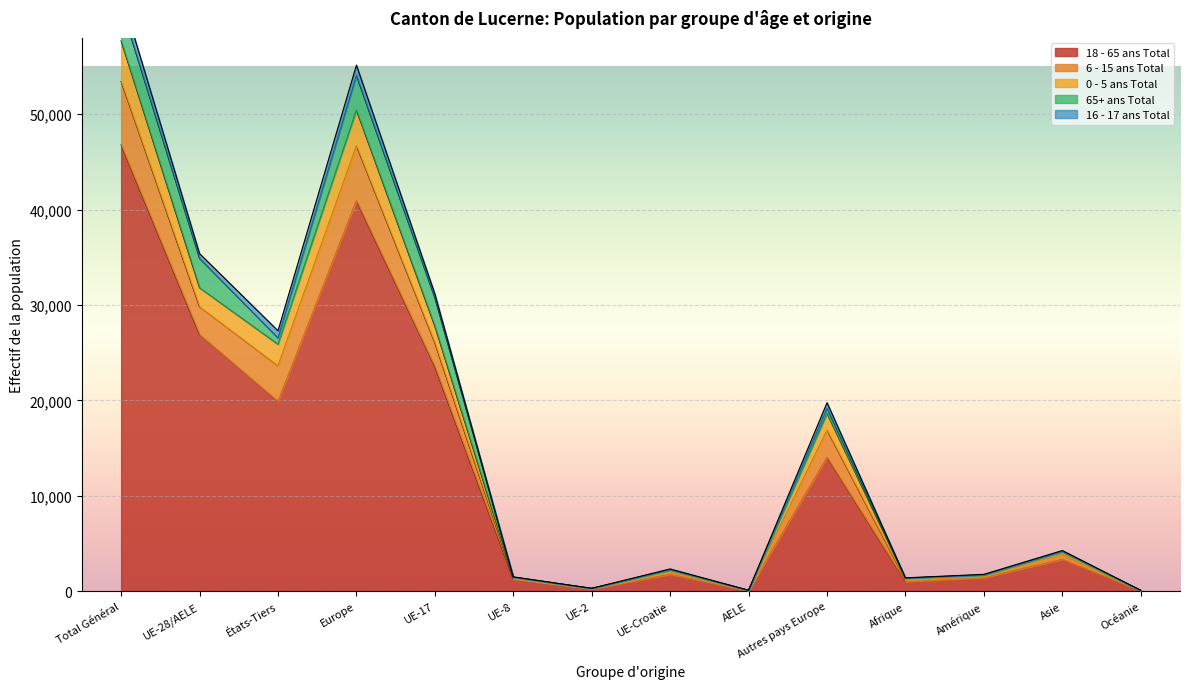

Where is 6 - 15 ans Total nearest to the value 28885?

UE-17